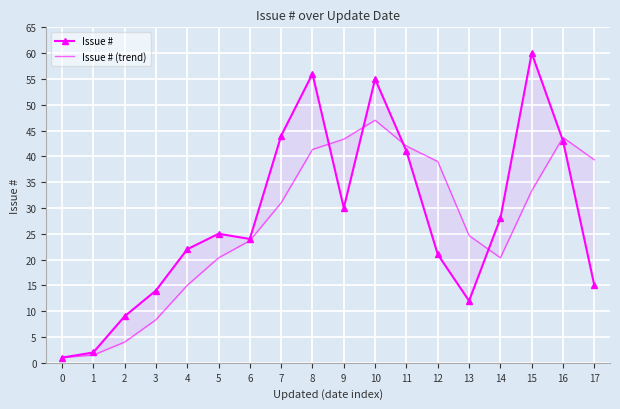

What value does the Issue # series have at 4?

22.0